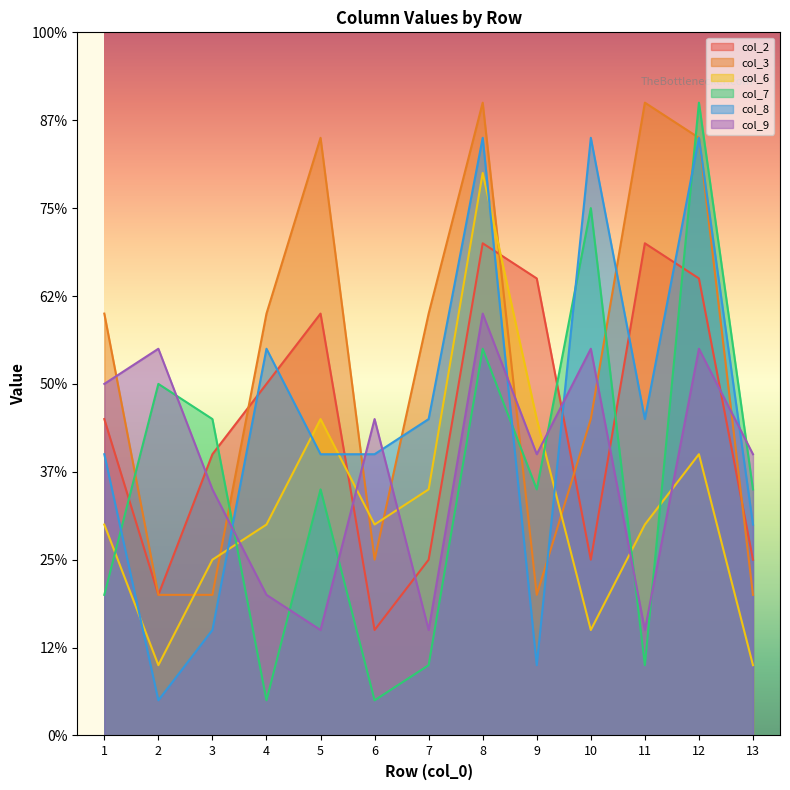

How many lines are shown in the chart?

6